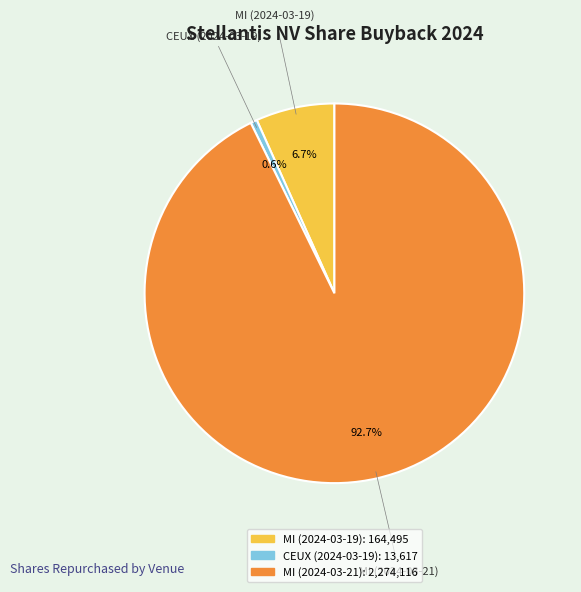

Is there a majority slice in this chart?

Yes